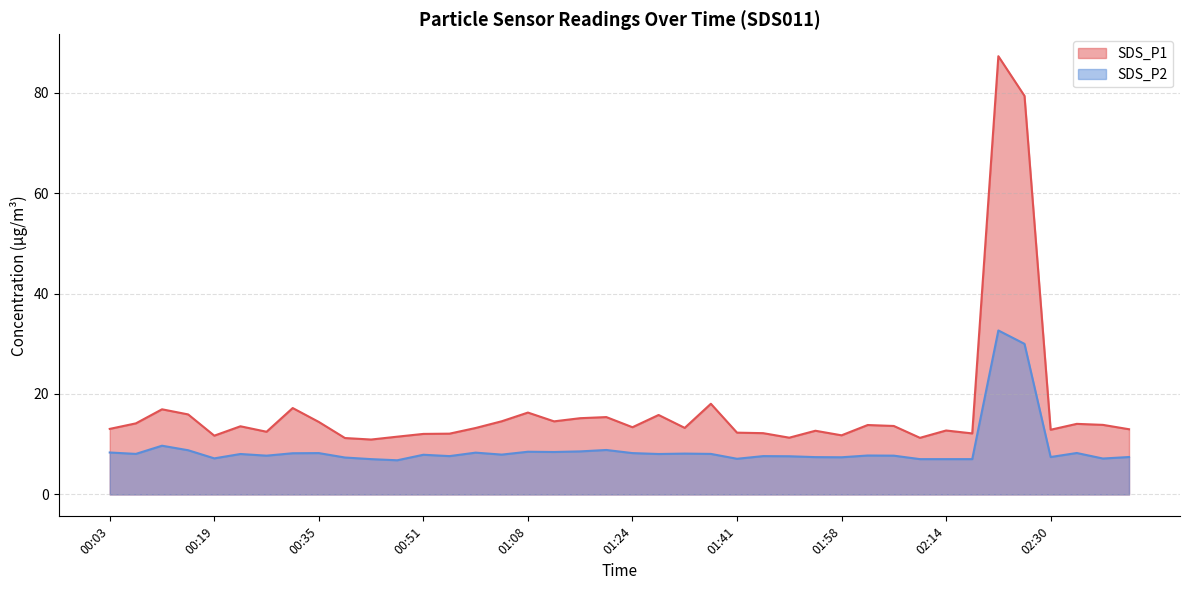

At how many categories does at least one series exceed 46?

2